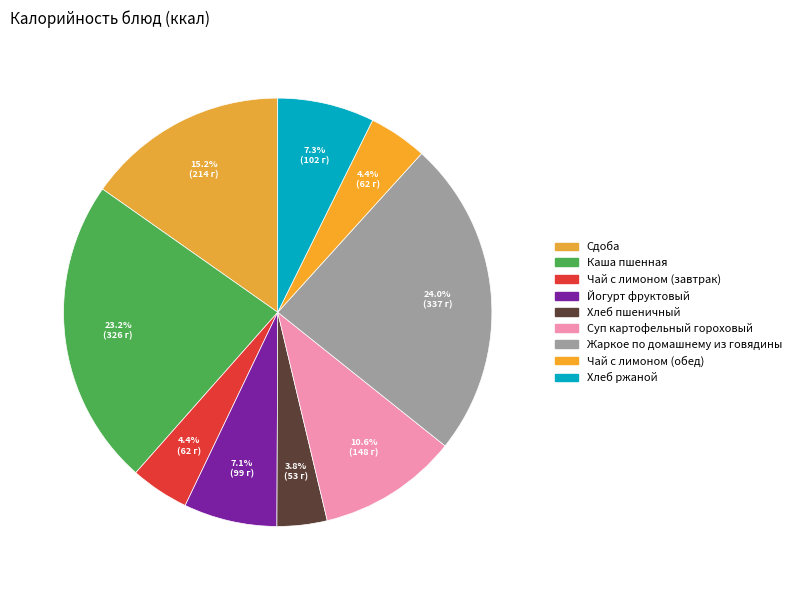

How many slices are in this pie chart?

9